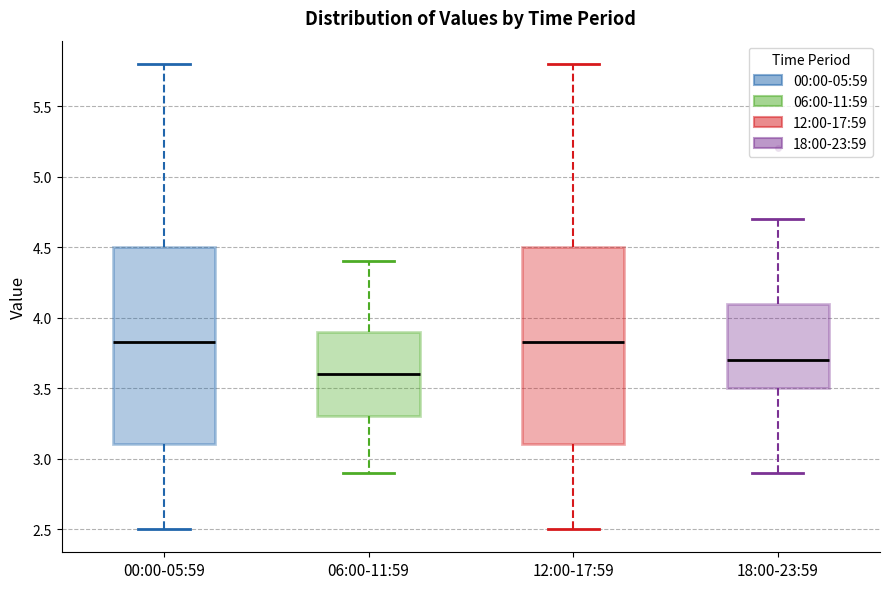

Where does the median line of the box for 00:00-05:59 sit on the y-axis? The values are not printed on the chart, so give them approximately, as read against the axis.

3.85